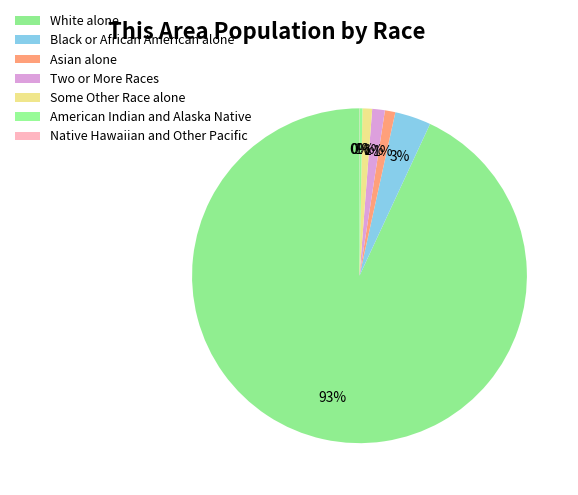

How many slices are in this pie chart?

7